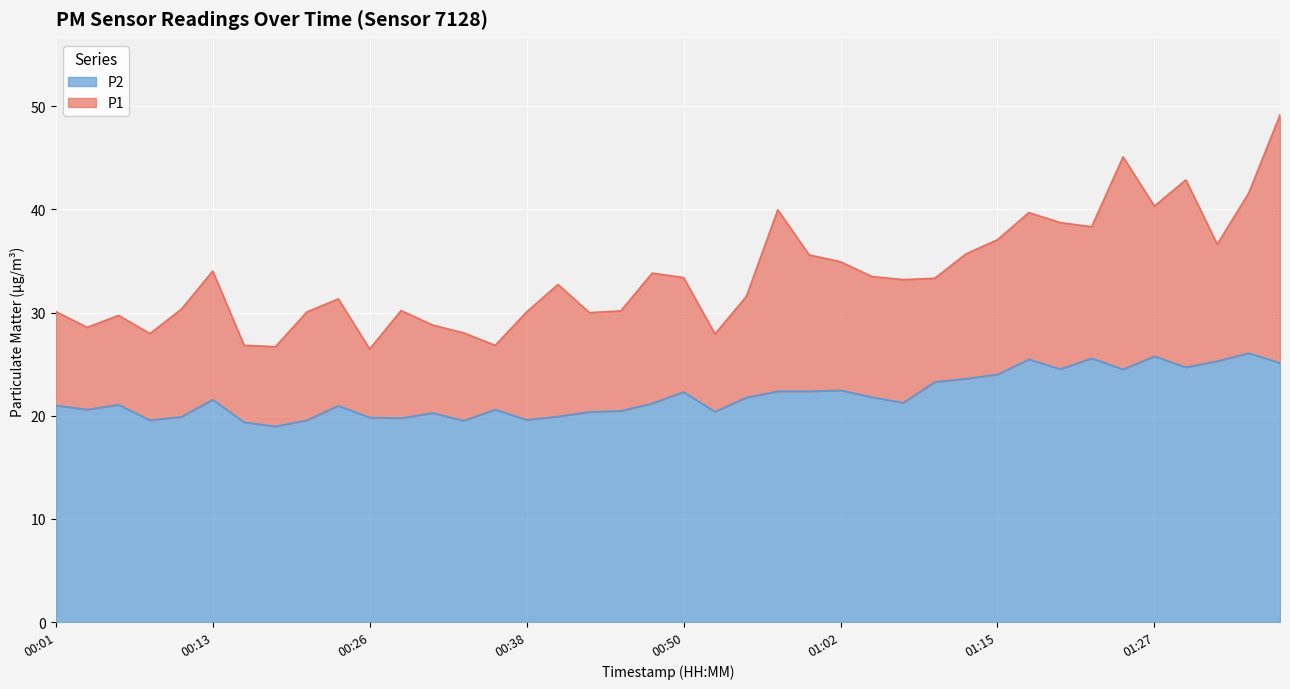

What is the label of the 35th point from the left?

01:25